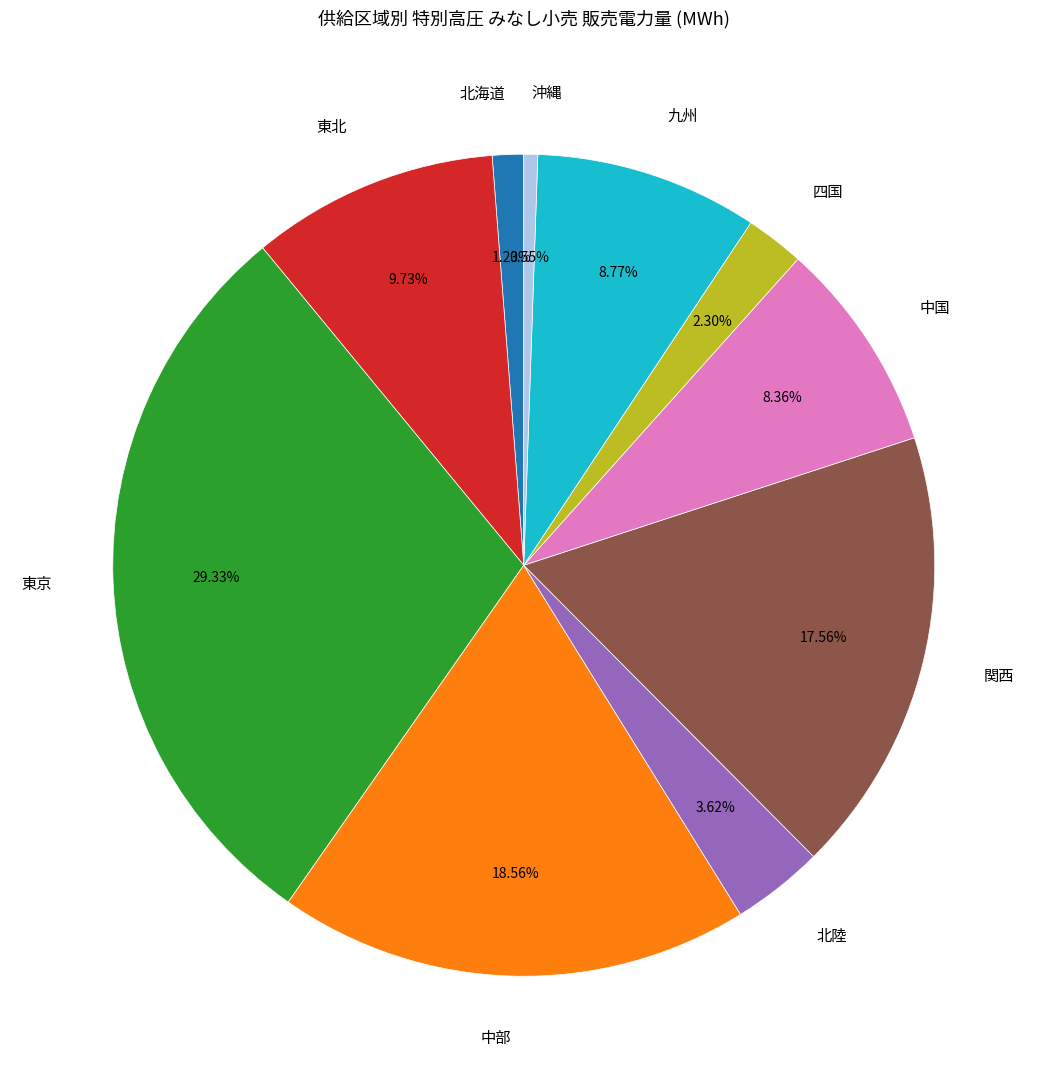

Does 九州 represent more than half of the total?

No